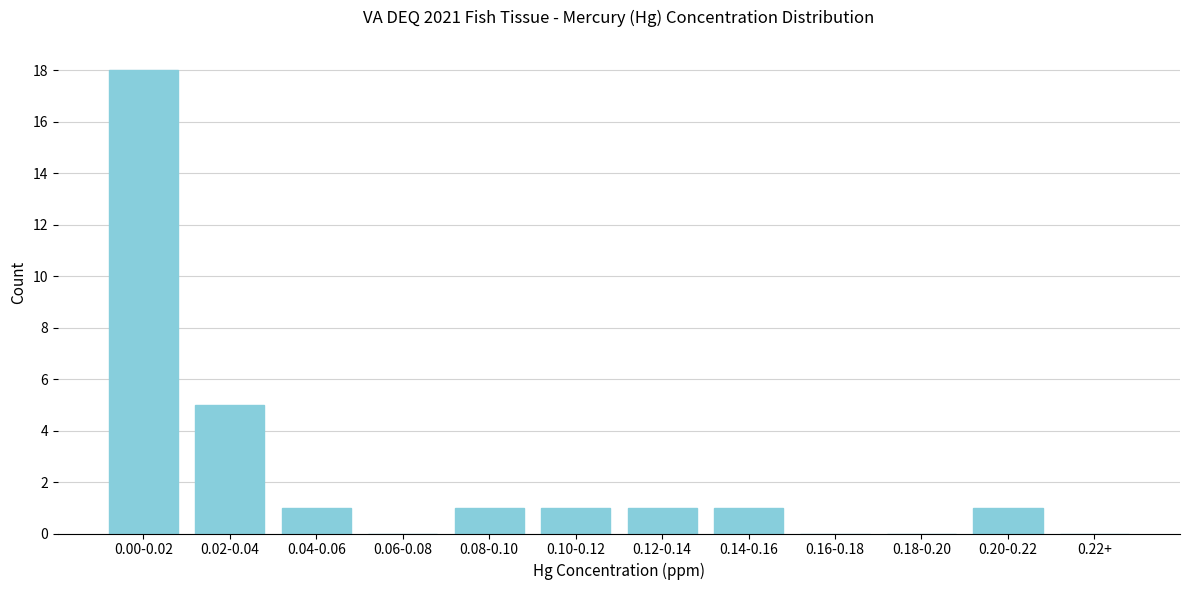

Reading right to left, list all the values displayed in this chart.

0.22+=0	0.20-0.22=1	0.18-0.20=0	0.16-0.18=0	0.14-0.16=1	0.12-0.14=1	0.10-0.12=1	0.08-0.10=1	0.06-0.08=0	0.04-0.06=1	0.02-0.04=5	0.00-0.02=18